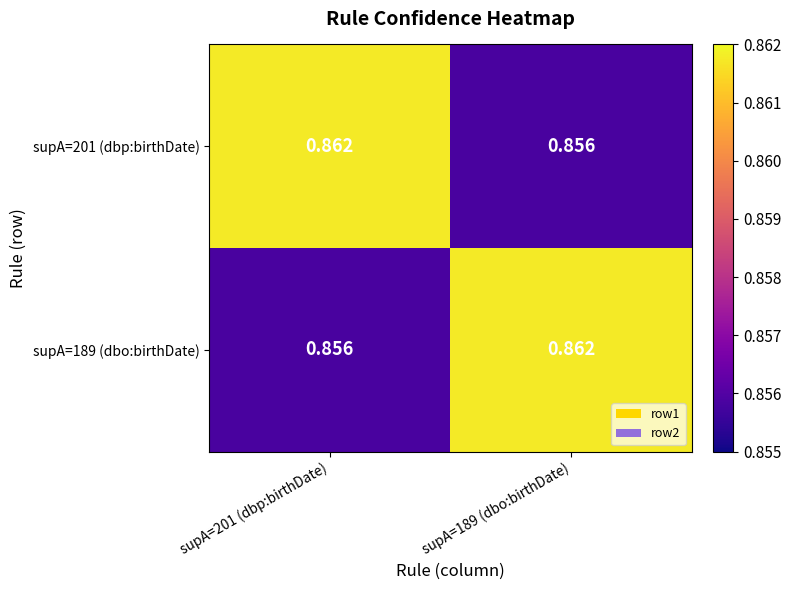

How many categories are shown in the chart?

2